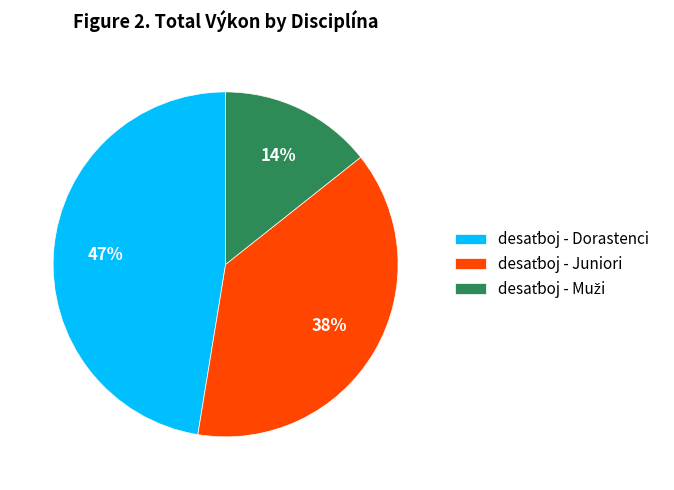

How many segments does this pie chart have?

3